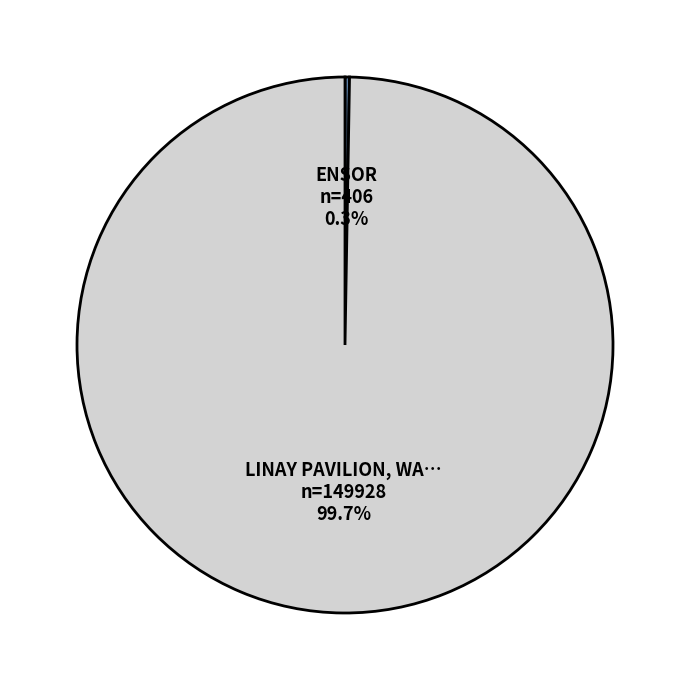

Is there any slice that represents more than half of the pie?

Yes